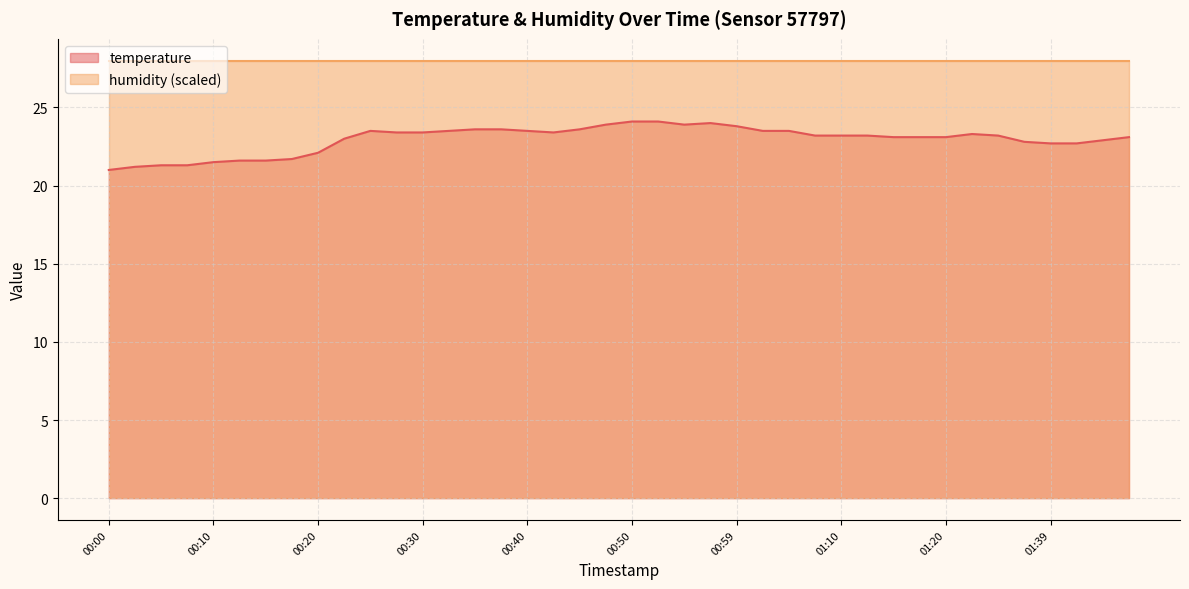

Does the chart have visible grid lines?

Yes